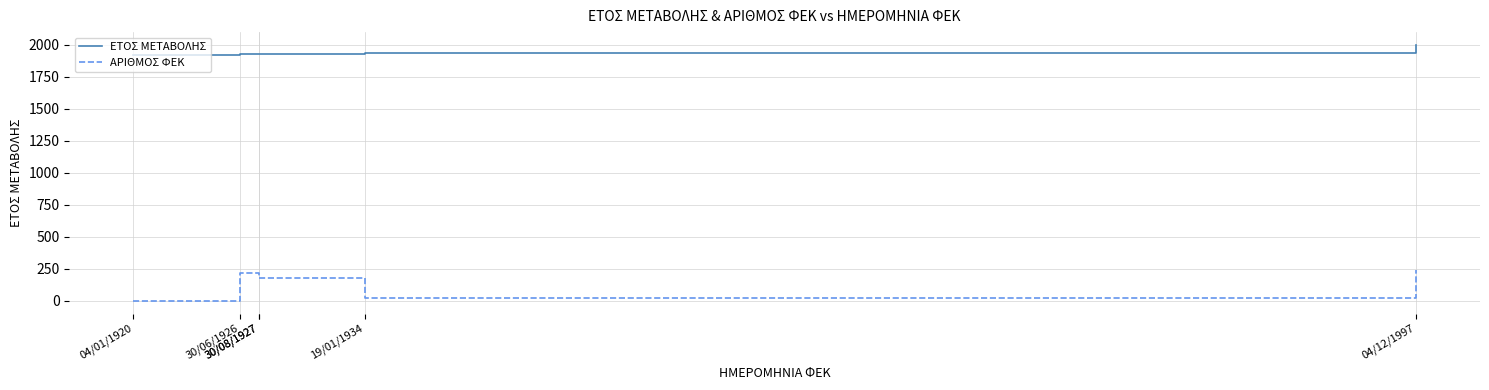

What is the difference between the maximum and minimum values in the ΑΡΙΘΜΟΣ ΦΕΚ series?

242